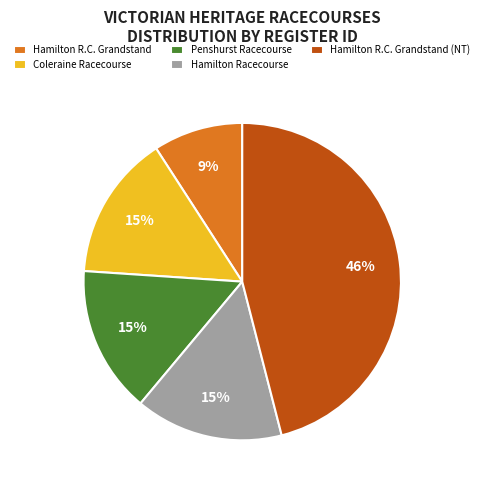

True or false: Hamilton Racecourse accounts for 15% of the total.

True